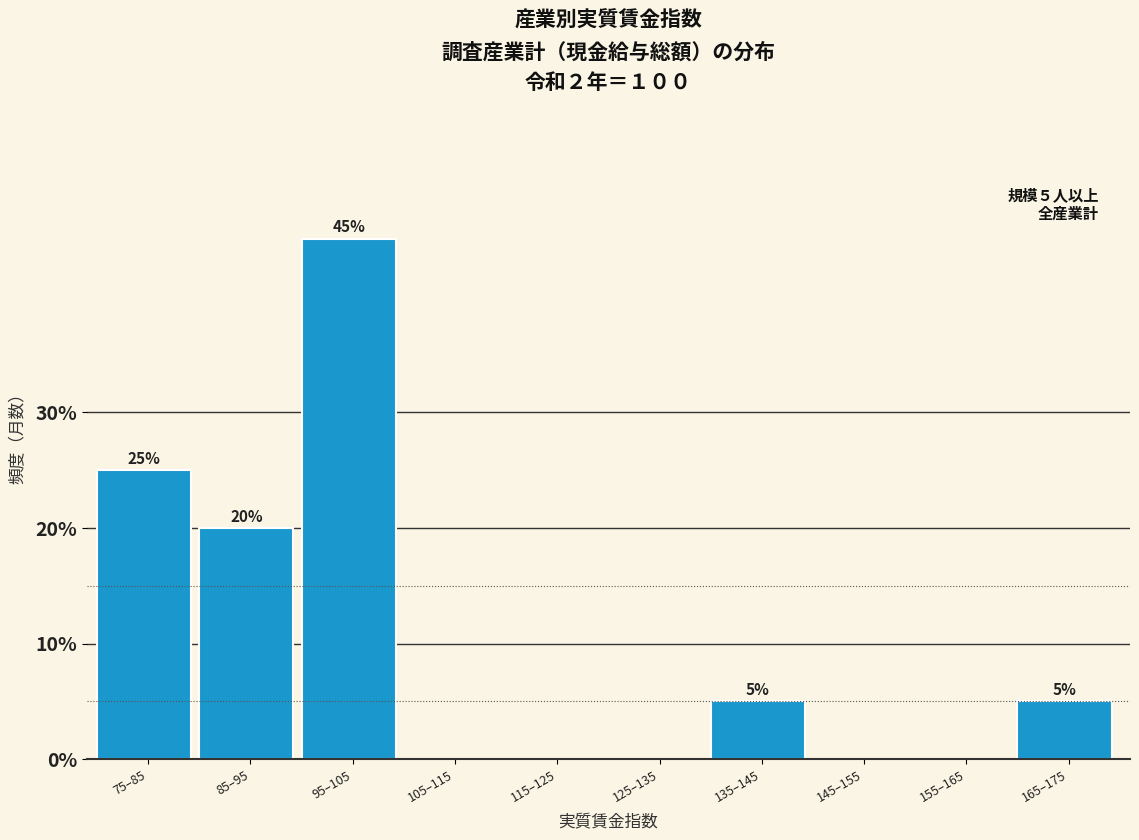

Reading left to right, list all the values displayed in this chart.

75–85=25	85–95=20	95–105=45	105–115=0	115–125=0	125–135=0	135–145=5	145–155=0	155–165=0	165–175=5